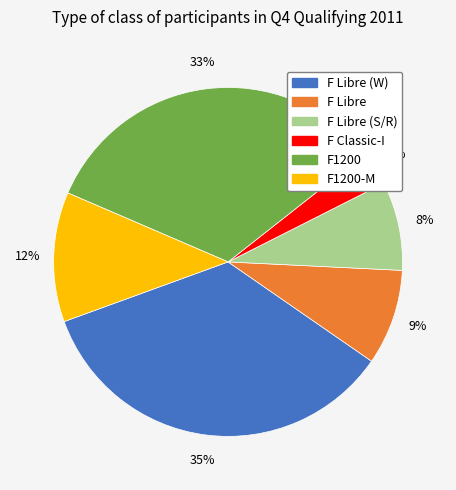

Count the number of slices in the pie.

6